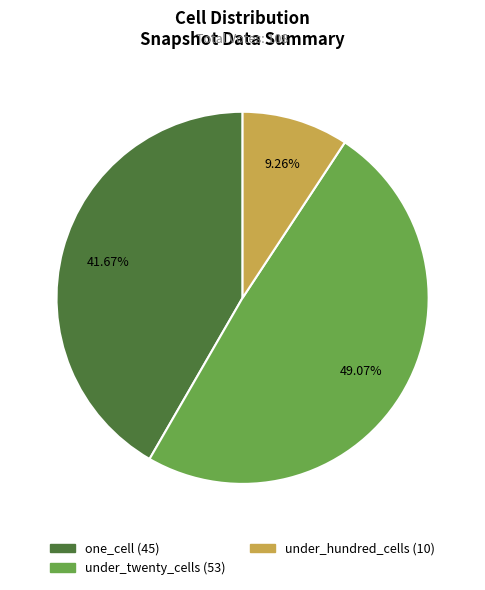

Is there a majority slice in this chart?

No